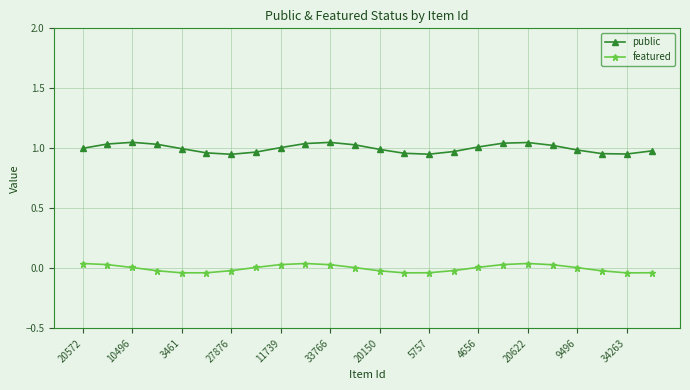

How many lines are shown in the chart?

2